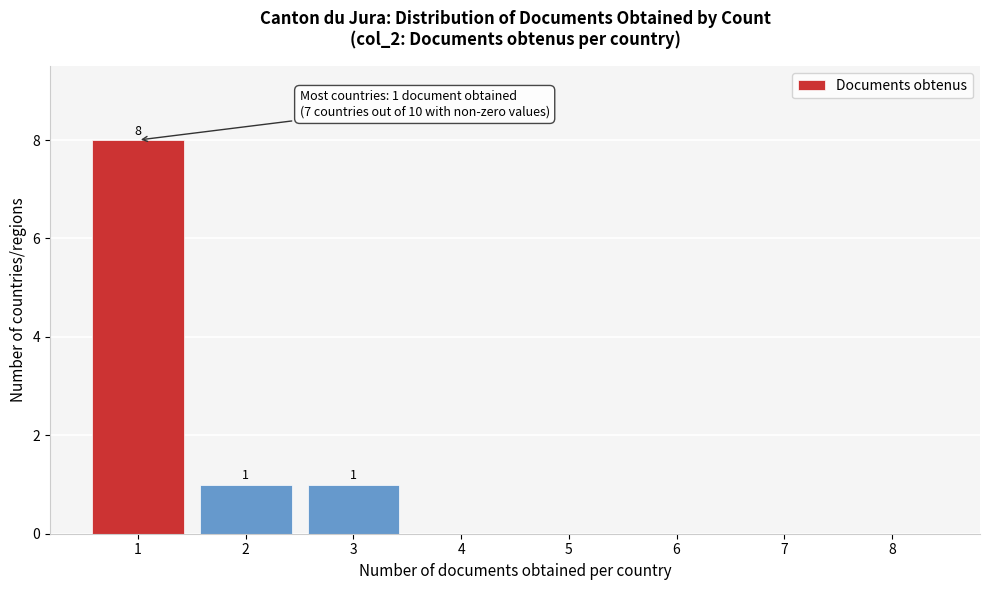

Reading left to right, transcribe all the data shown in this chart.

1=8	2=1	3=1	4=0	5=0	6=0	7=0	8=0